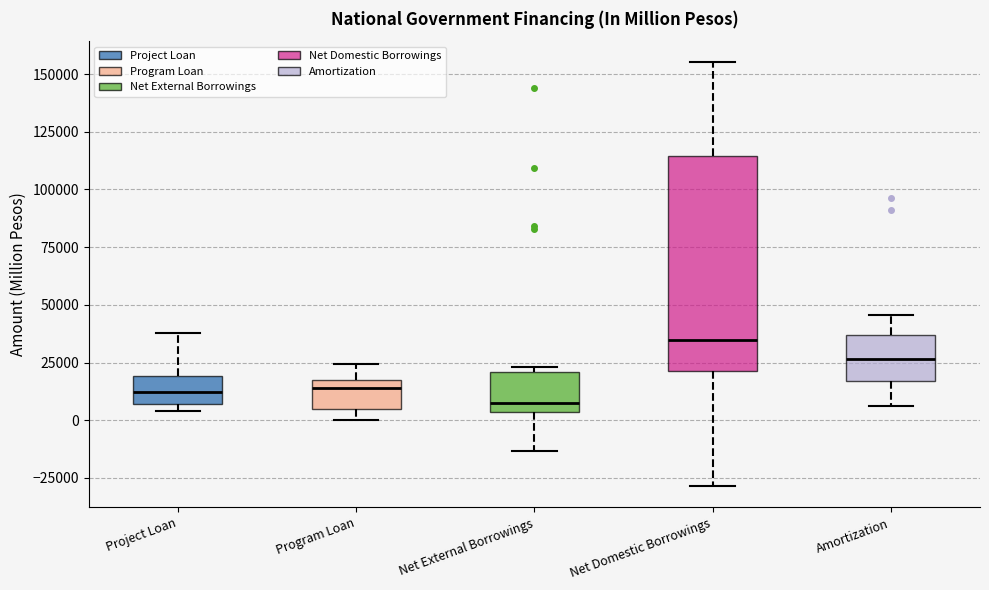

Reading left to right, transcribe this box plot: for each box, give where its median line is, the range the box spans, and where its two whiskers end, as read against the y-axis. The values are not printed on the chart, so give them approximately, as read against the axis.

Project Loan: median 10000, box 5000 to 20000, whiskers 5000 (just below the box's lower edge) to 40000
Program Loan: median 15000, box 5000 to 20000, whiskers 0 to 25000
Net External Borrowings: median 10000, box 5000 to 20000, whiskers -15000 to 25000
Net Domestic Borrowings: median 35000, box 20000 to 115000, whiskers -30000 to 155000
Amortization: median 25000, box 15000 to 35000, whiskers 5000 to 45000